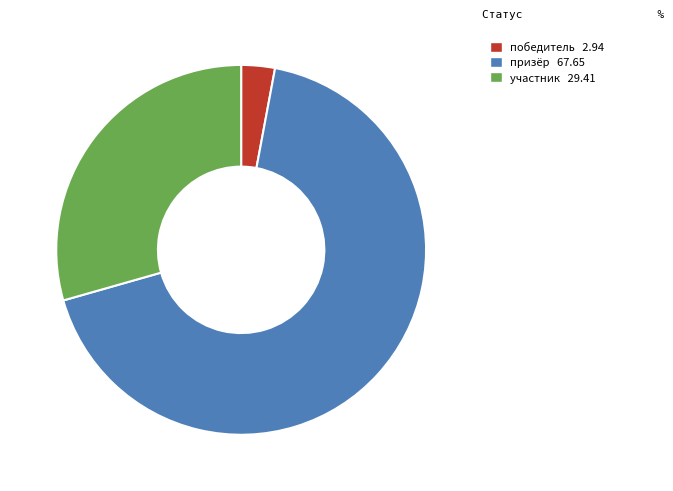

Is призёр the majority of the pie?

Yes